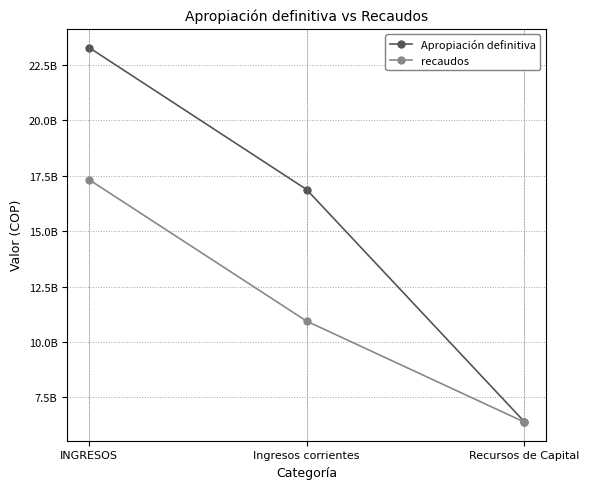

What is the total value across all series at INGRESOS?

40620145478